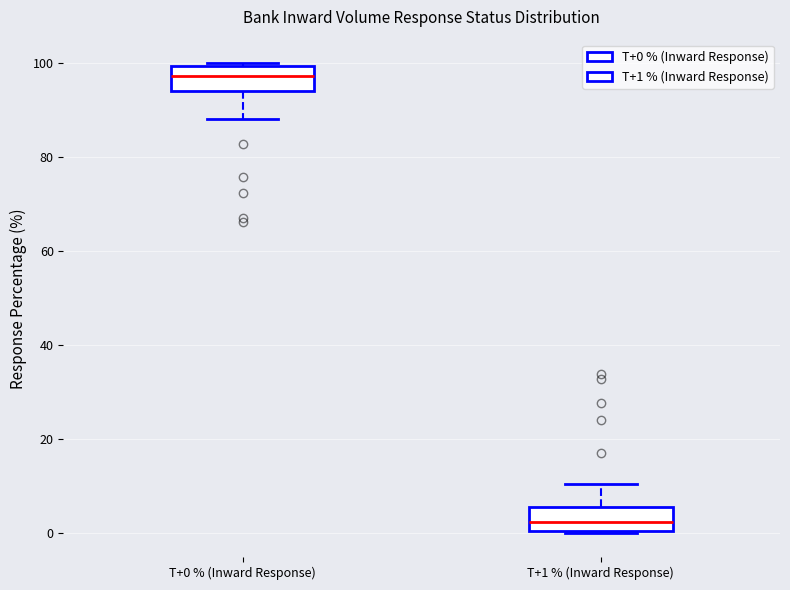

Where does the median line of the box for T+1 % (Inward Response) sit on the y-axis? The values are not printed on the chart, so give them approximately, as read against the axis.

2